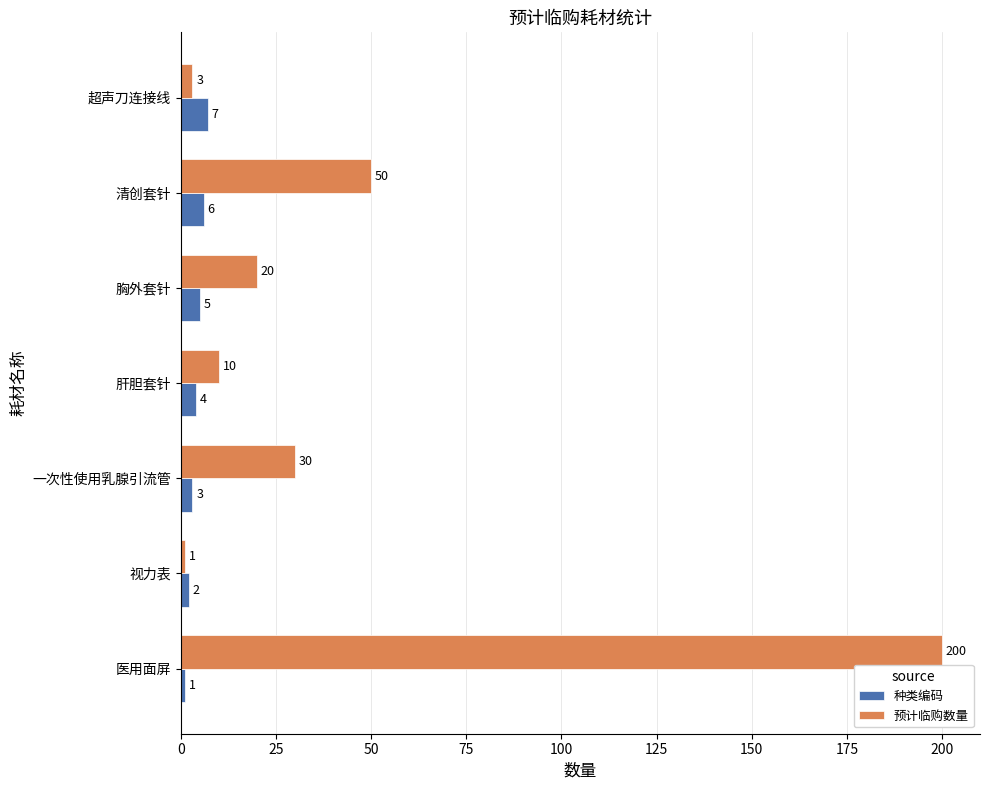

What is the difference between the highest and lowest values at 清创套针?

44